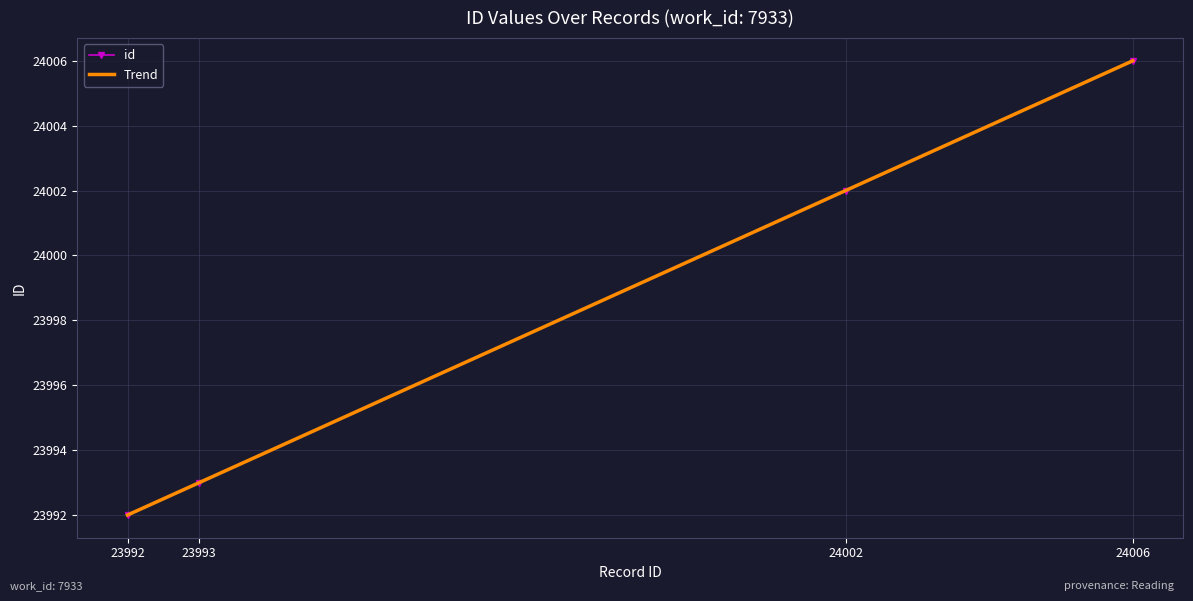

True or false: the data shows 24002 at 24002.

True